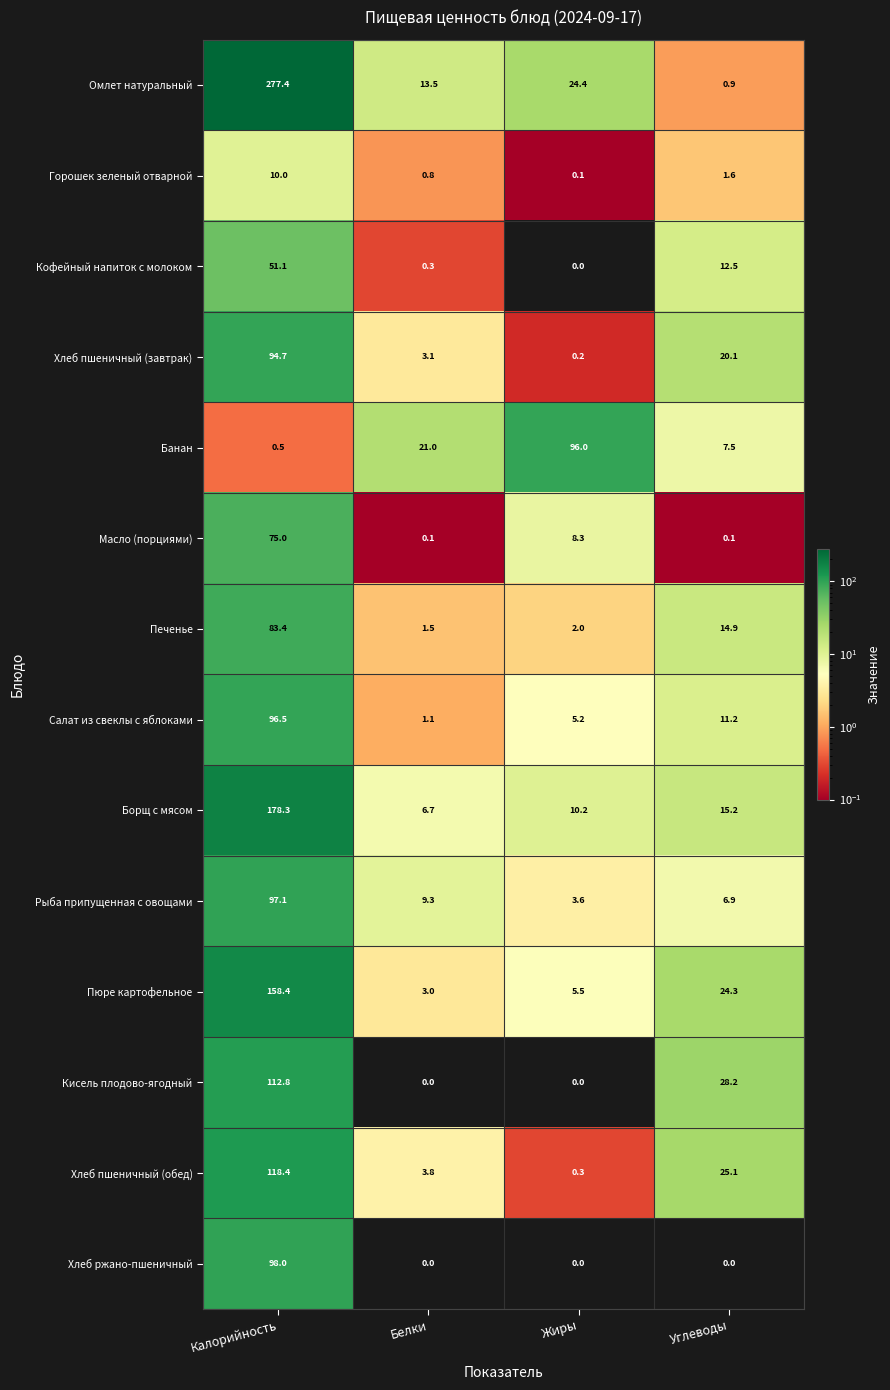

How many categories are shown in the chart?

4